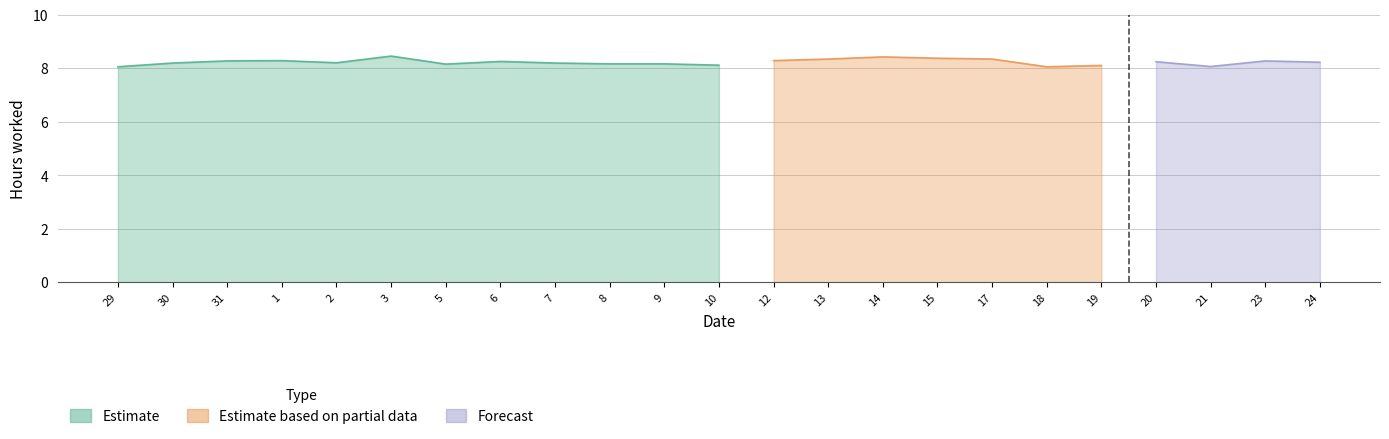

At which category is the sum across all series the highest?

3